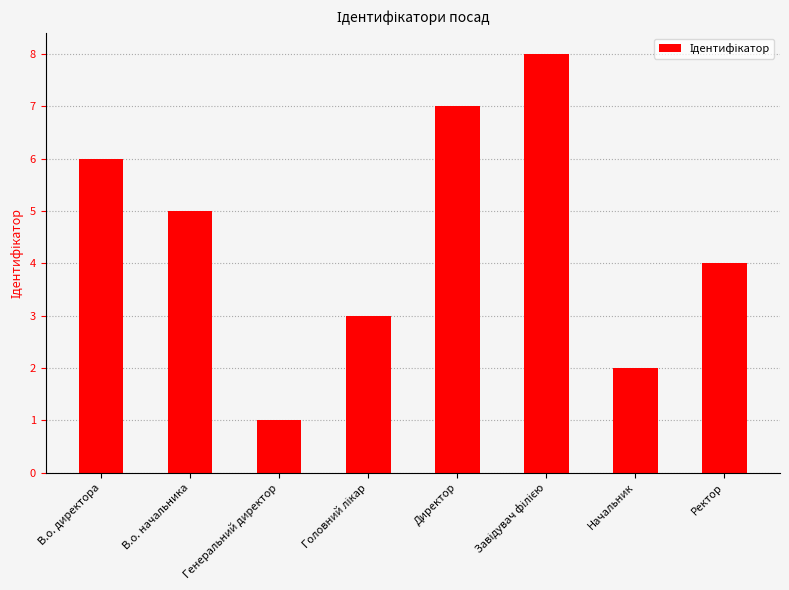

What is the change in value from В.о. директора to Директор?

+1